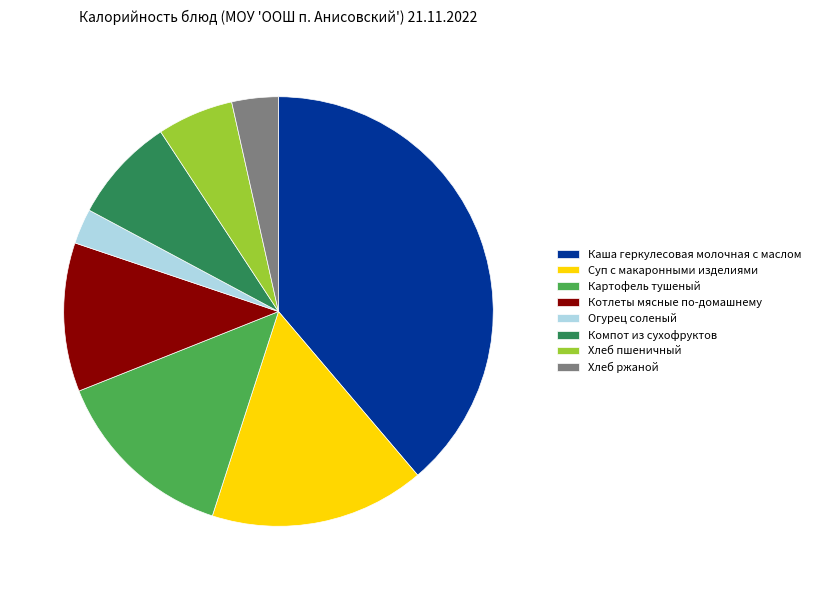

Does Хлеб пшеничный represent more than half of the total?

No